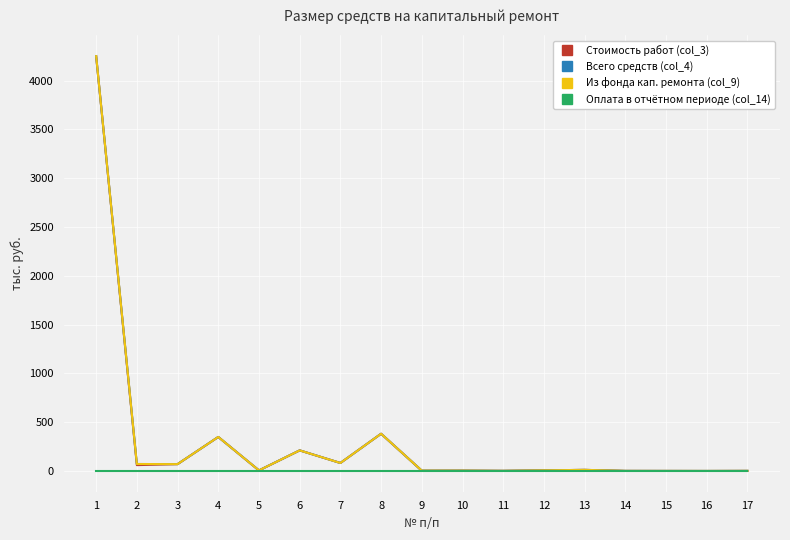

Does the chart display data point markers on the line(s)?

No